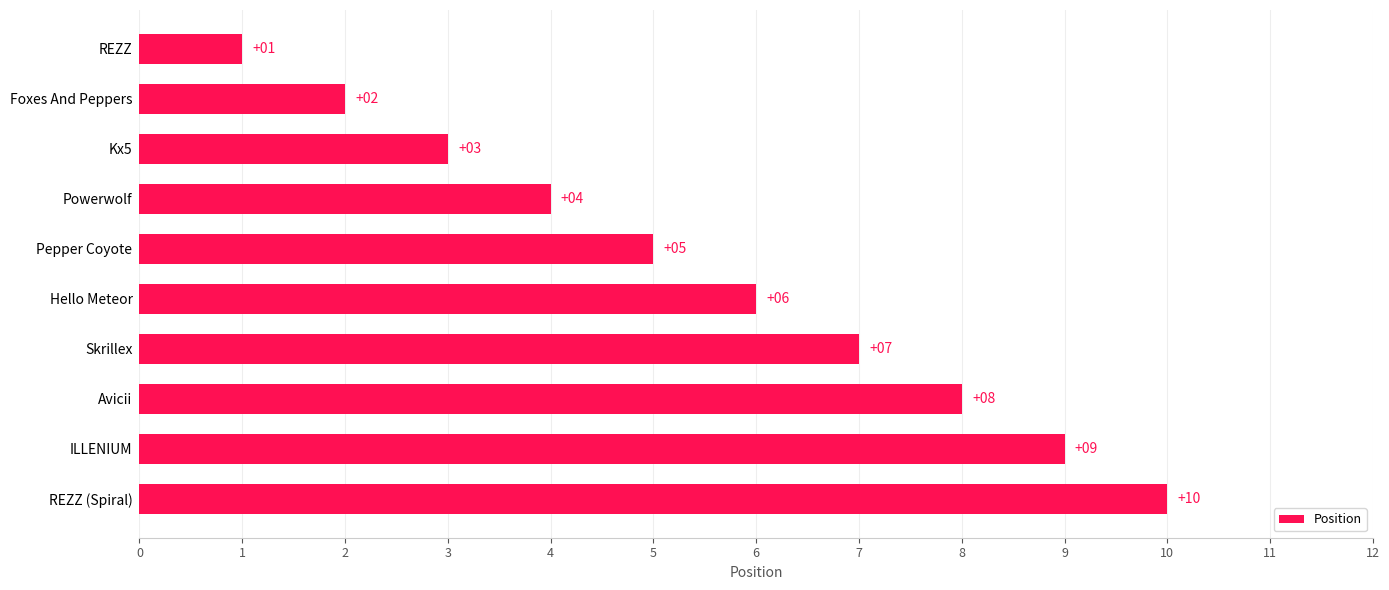

List the labels in order of value, smallest first.

REZZ, Foxes And Peppers, Kx5, Powerwolf, Pepper Coyote, Hello Meteor, Skrillex, Avicii, ILLENIUM, REZZ (Spiral)